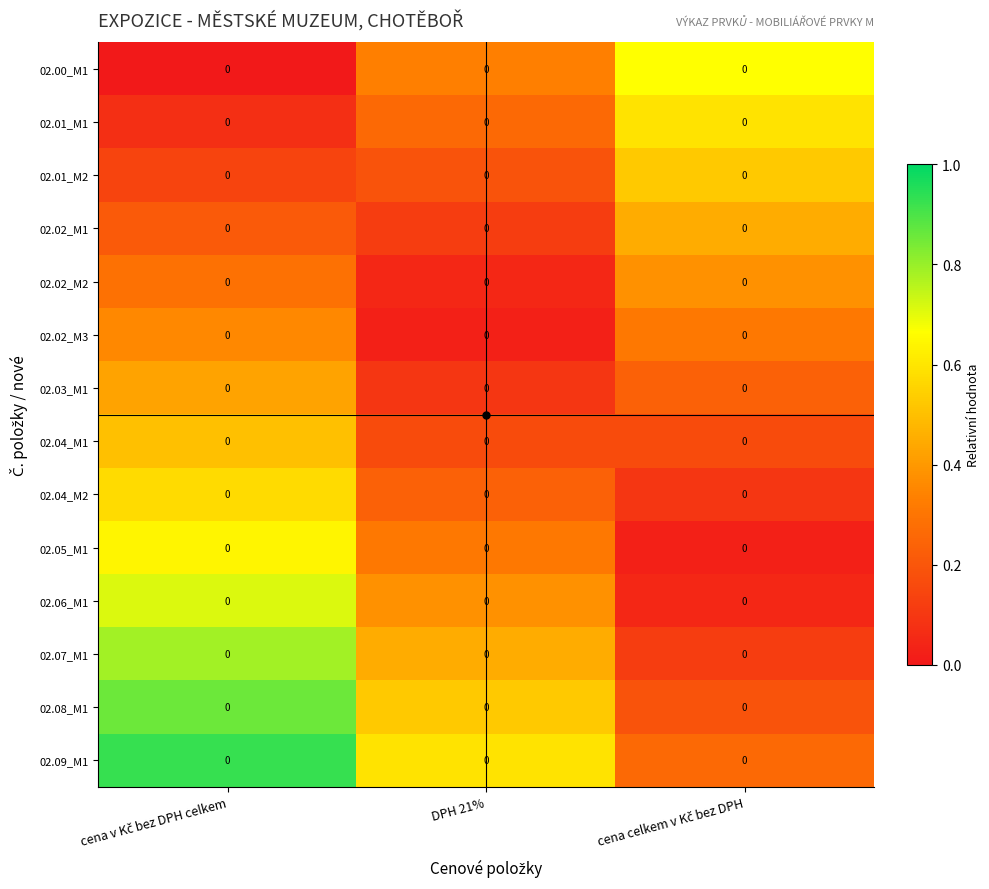

What is the difference between the highest and lowest values at cena celkem v Kč bez DPH?

0.6